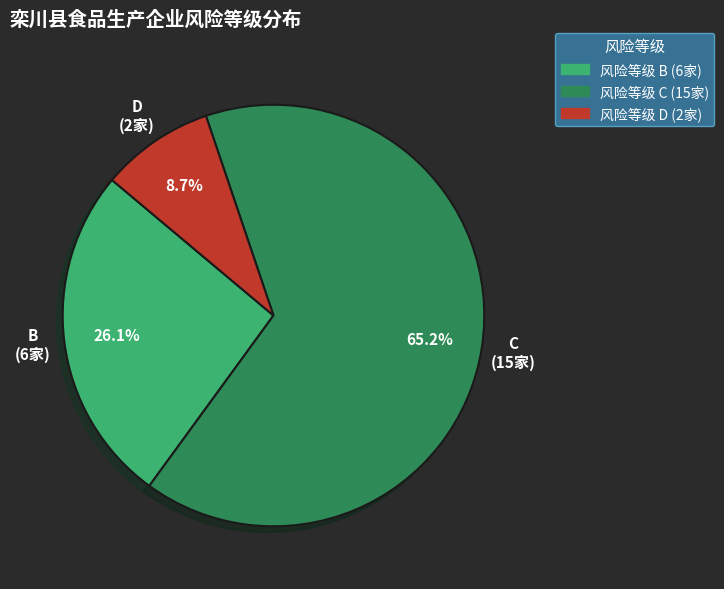

What is the smallest slice in the pie chart?

D